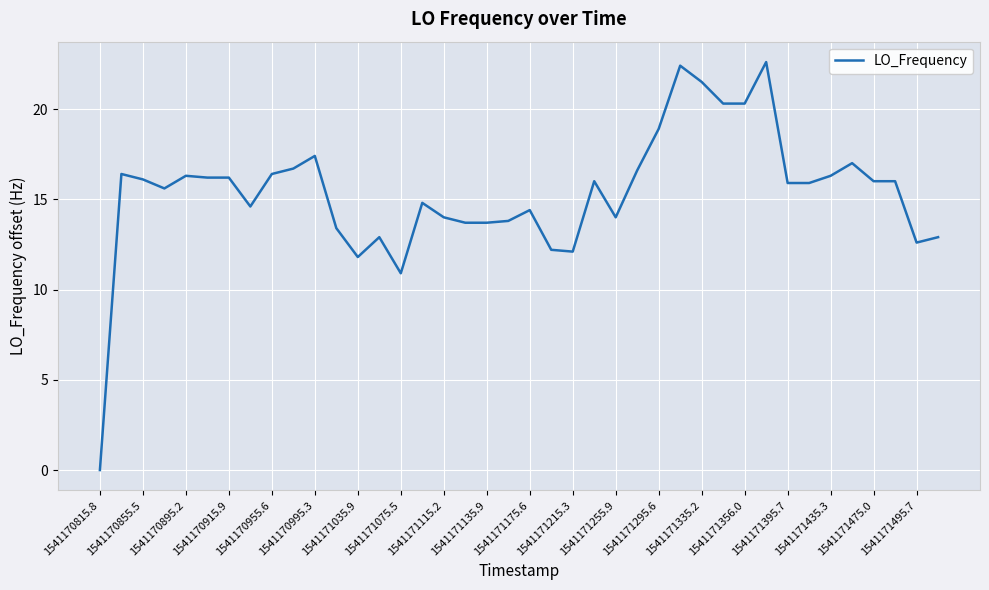

Which category has the lowest value across all series?

1541170815.8